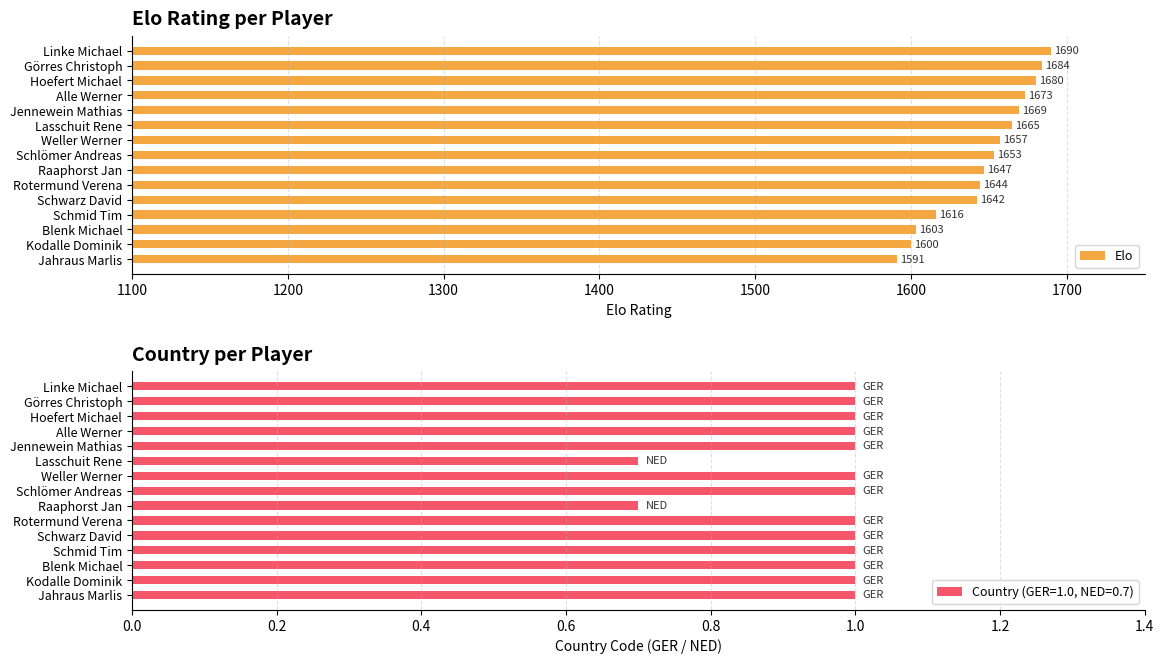

The value of Elo at Hoefert Michael is 1680. True or false?

True